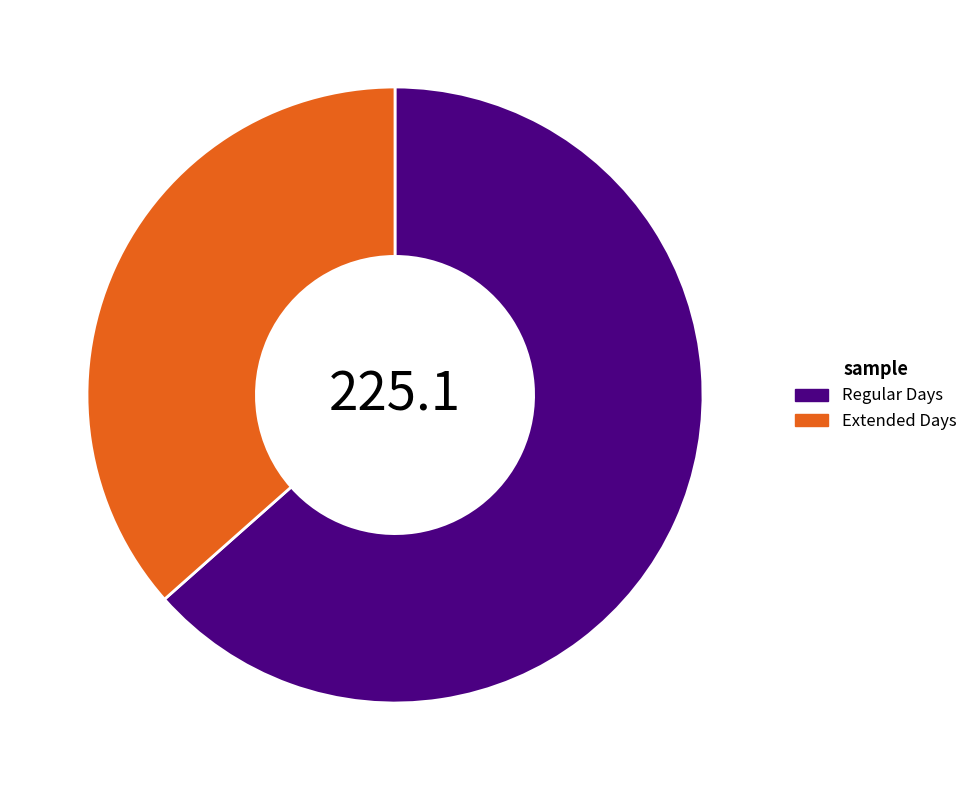

Does any single category account for the majority?

Yes